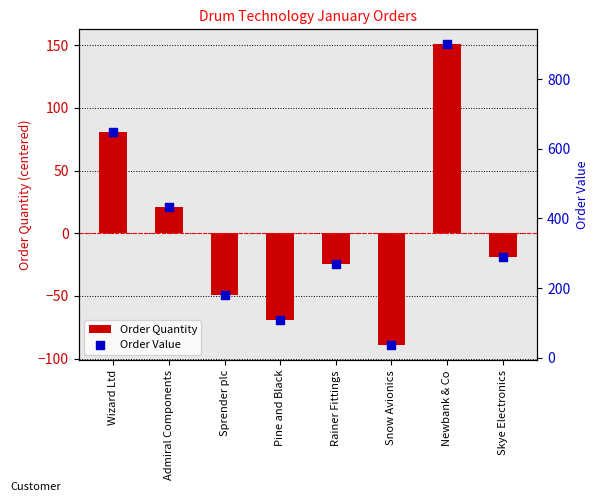

Which series has the widest spread of Y values?

Order Value